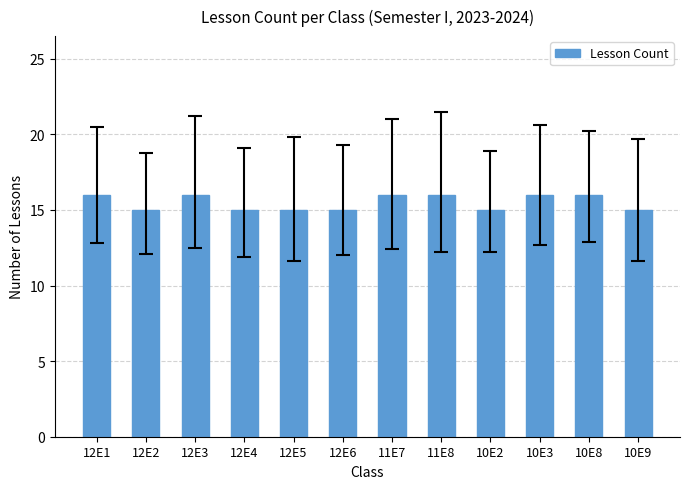

What is the smallest value displayed?

15